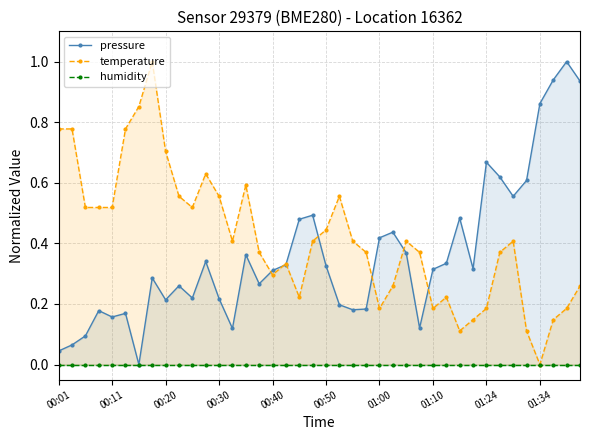

Which has a higher value, 01:34 or 21?

01:34